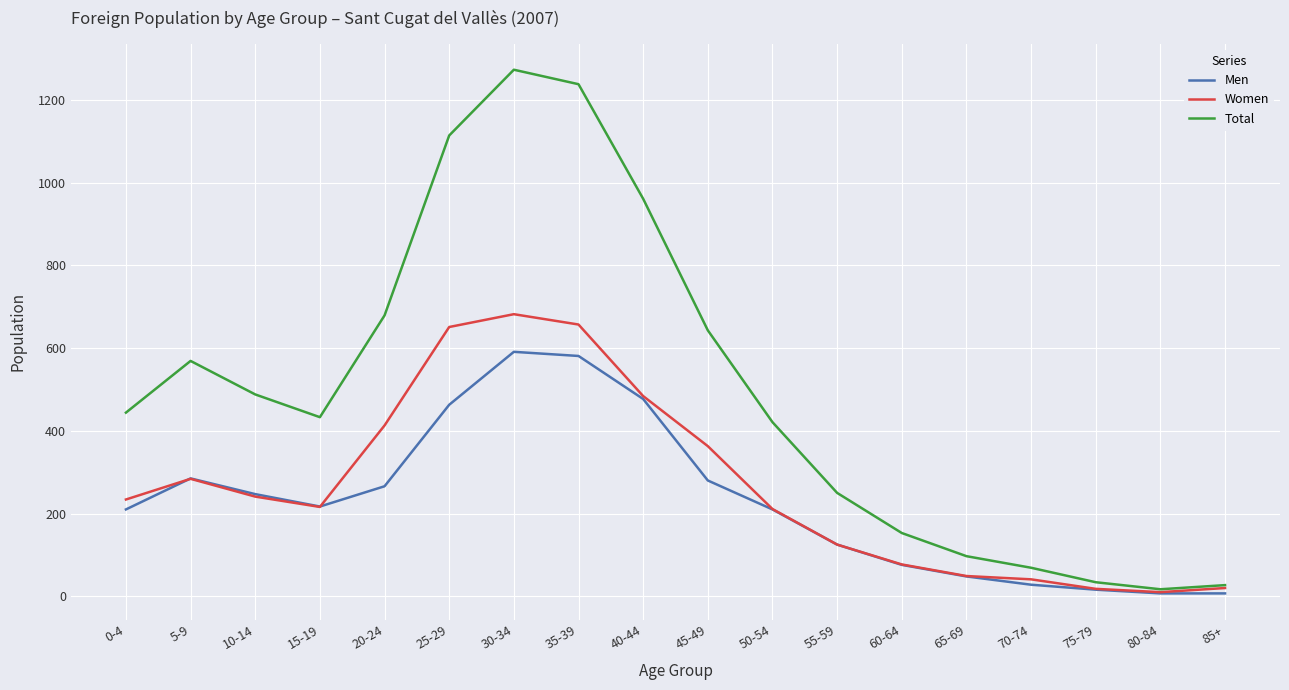

Rank the series by their maximum value, from lowest to highest.

Men, Women, Total